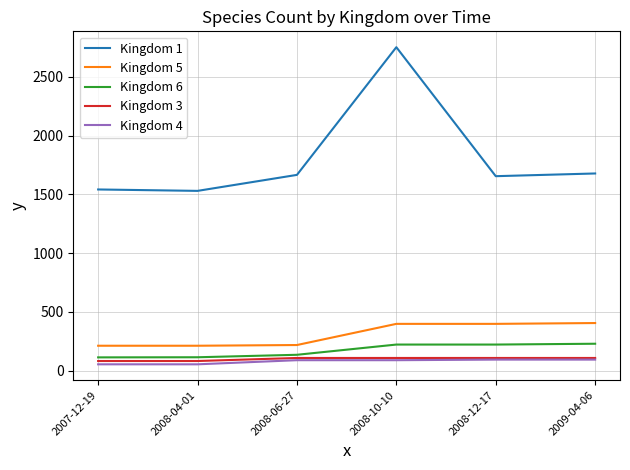

What is the greatest value displayed?

2752